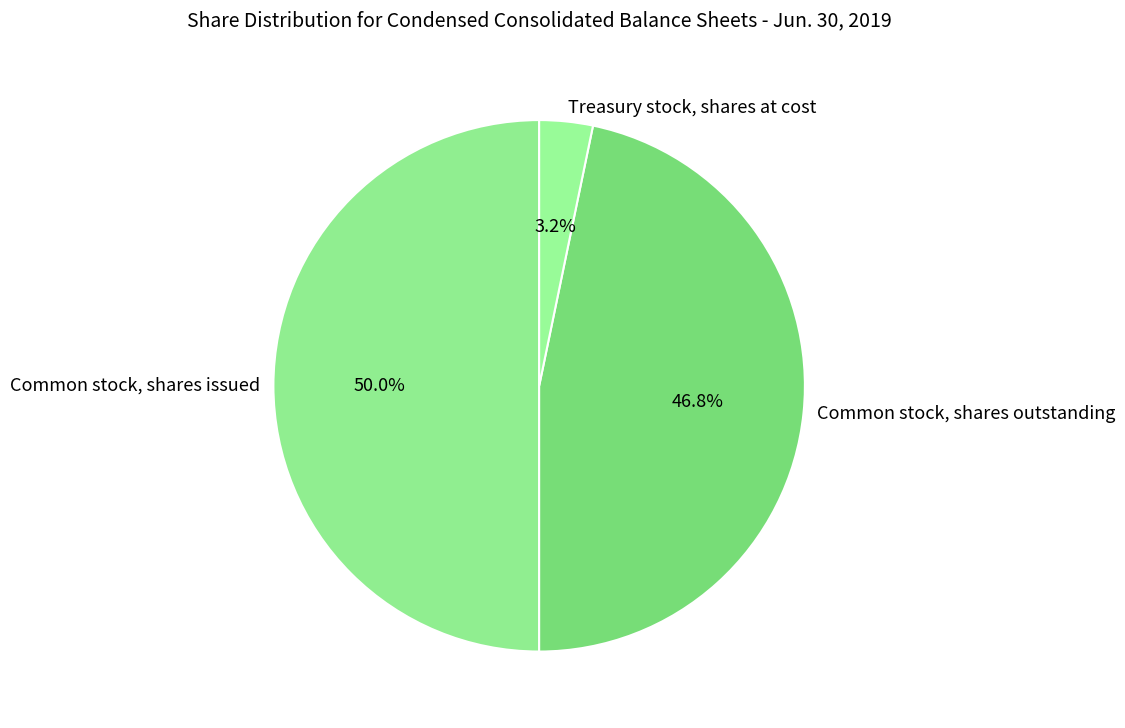

What percentage is the Common stock, shares outstanding slice, to the nearest percent?

47%